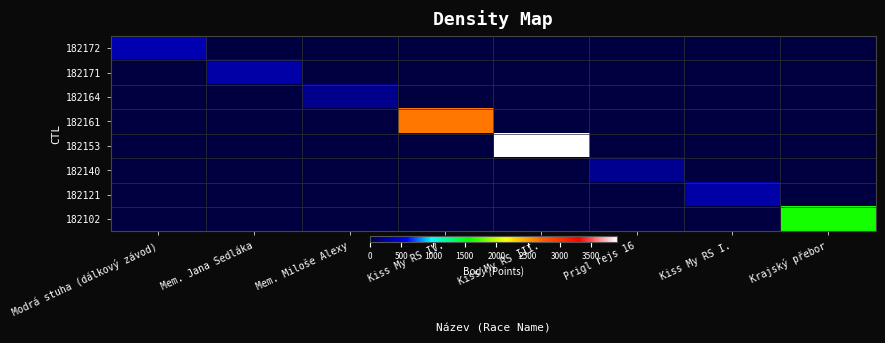

List the series in order of their peak value, lowest first.

182164, 182140, 182171, 182121, 182172, 182102, 182161, 182153